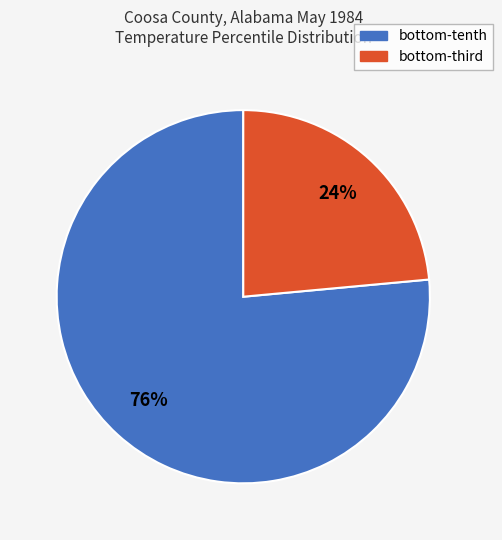

Does any single category account for the majority?

Yes